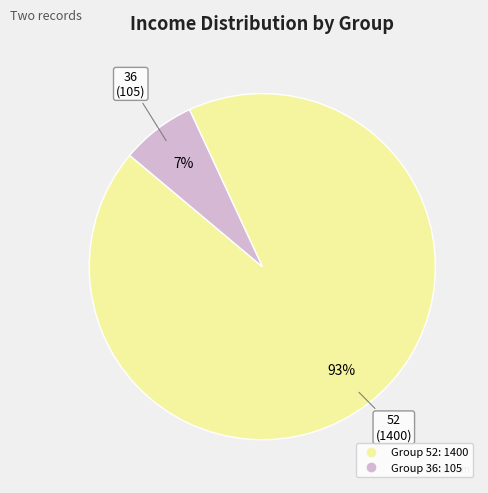

Does any single category account for the majority?

Yes